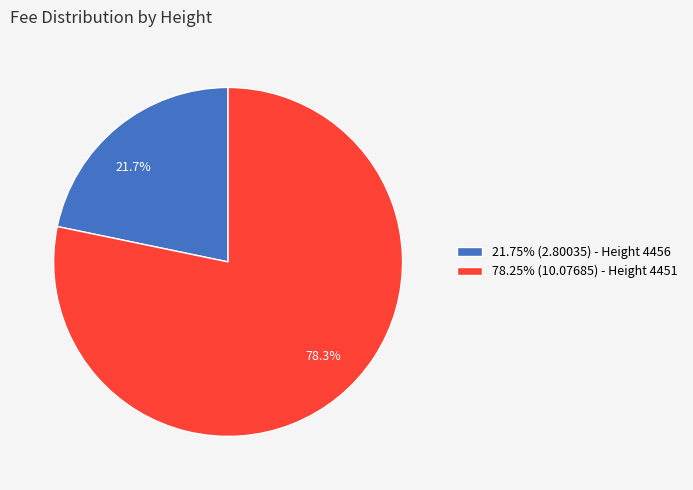

Approximately how many times larger is the value at 21.75% (2.80035) - Height 4456 compared to 78.25% (10.07685) - Height 4451?

0.3